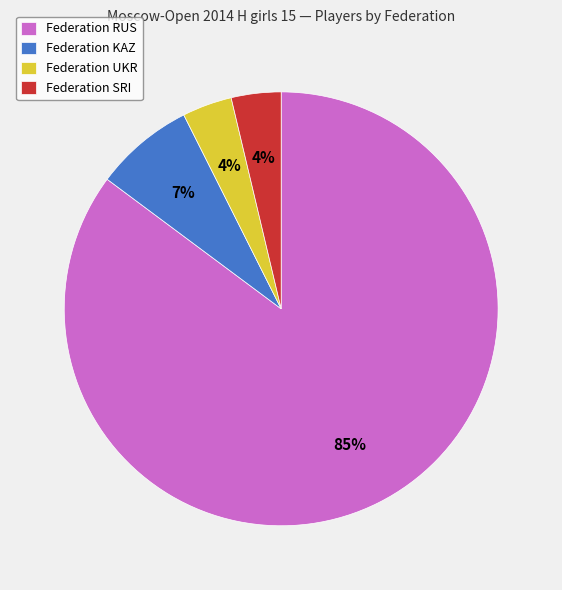

To the nearest percent, what is the average slice percentage?

25%